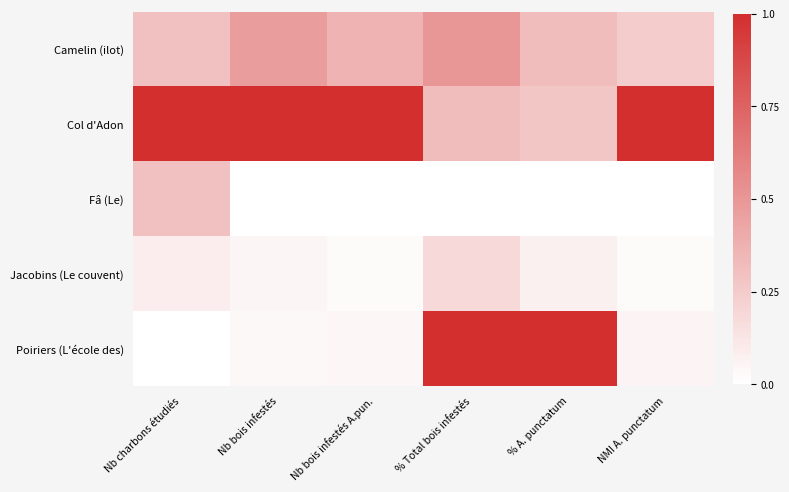

At which category is the sum across all series the highest?

% Total bois infestés